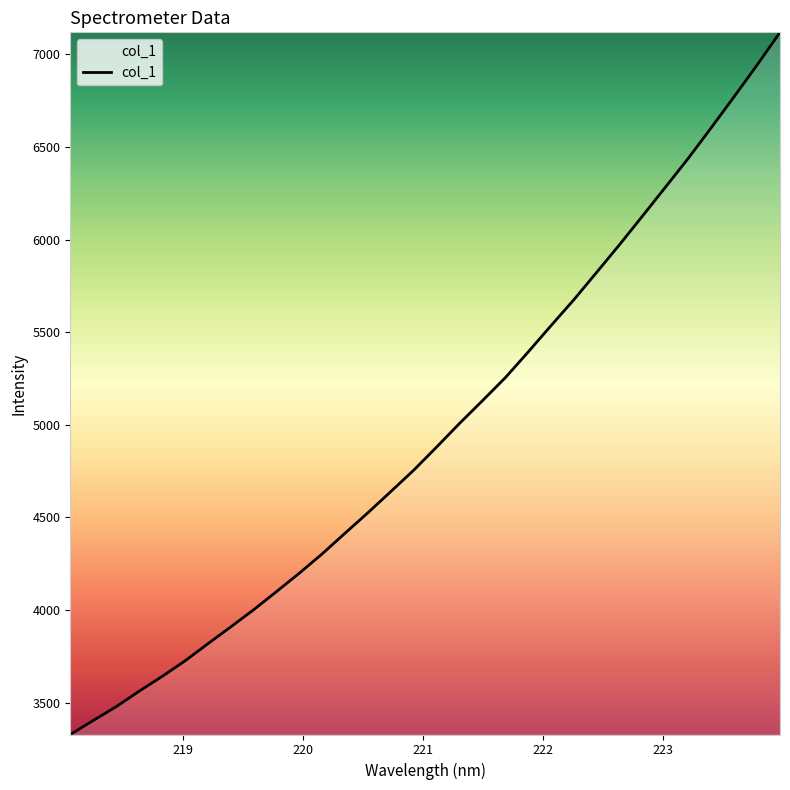

What is the smallest value displayed?

3328.0